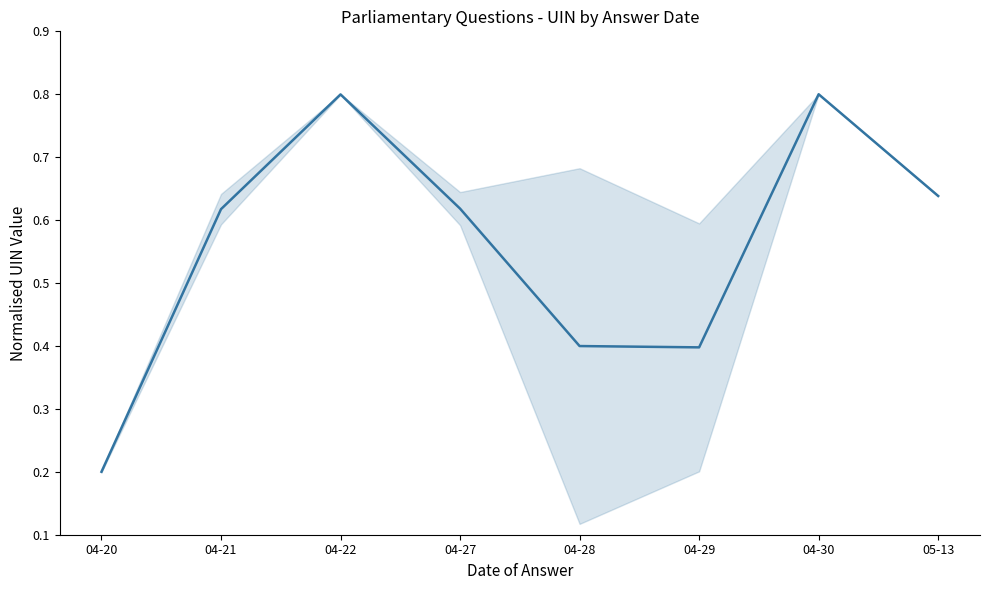

What is the approximate value at 04-29?

0.4